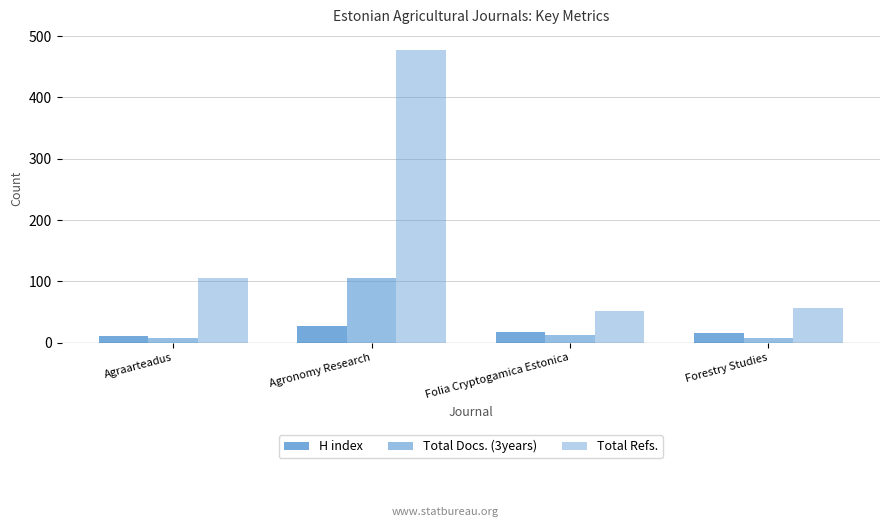

What is the difference between the H index values at Agraarteadus and Forestry Studies?

5